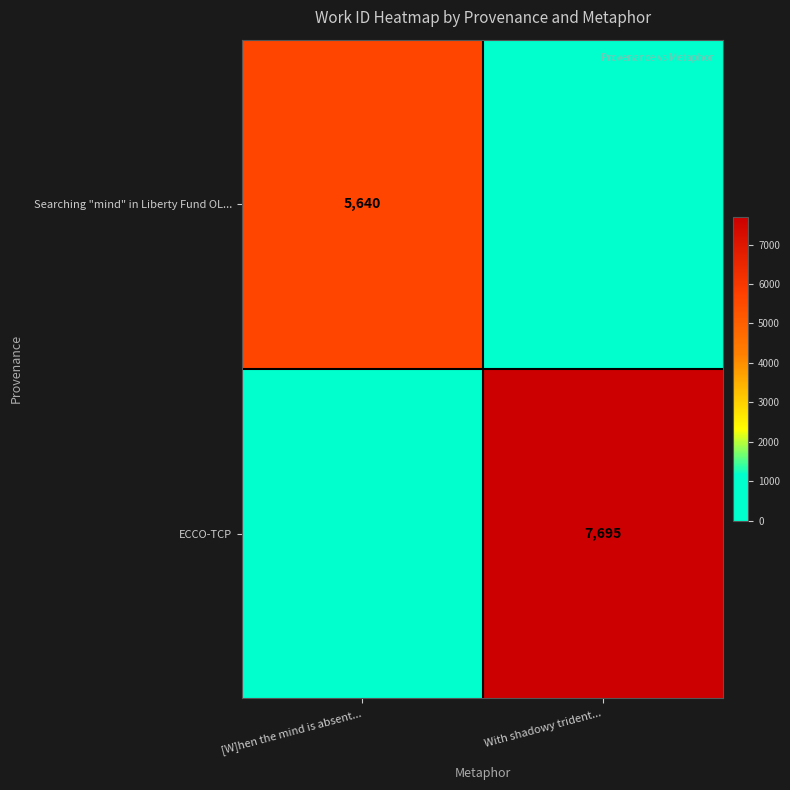

The value of Searching "mind" in Liberty Fund OL... at [W]hen the mind is absent... is 5640. True or false?

True